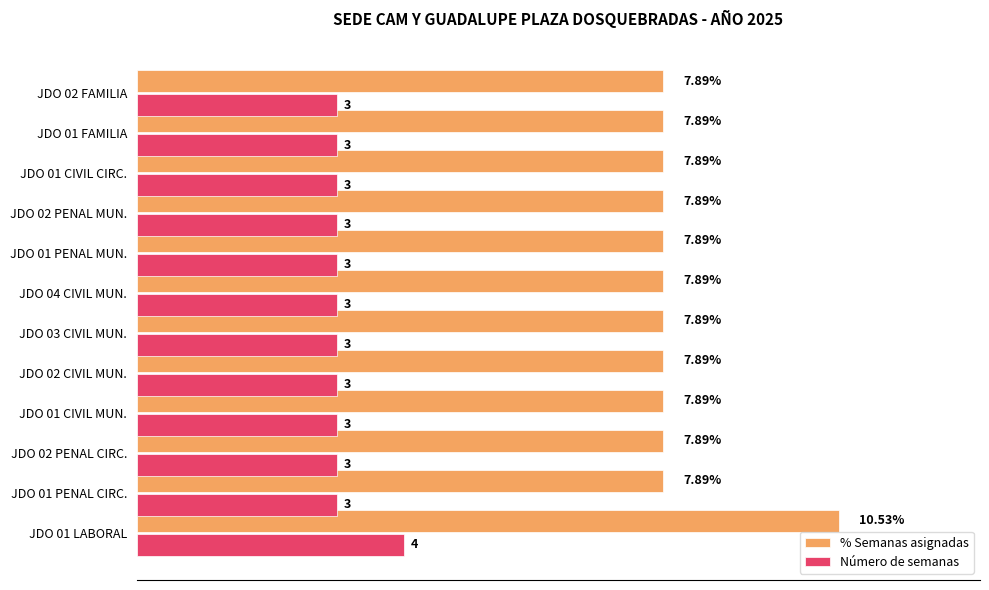

Is the value of % Semanas asignadas at JDO 01 FAMILIA greater than the value of Número de semanas at JDO 01 LABORAL?

Yes